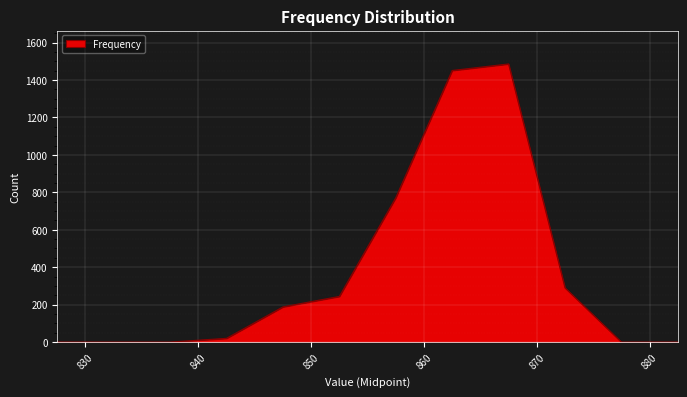

What is the difference between the maximum and minimum values?

1486